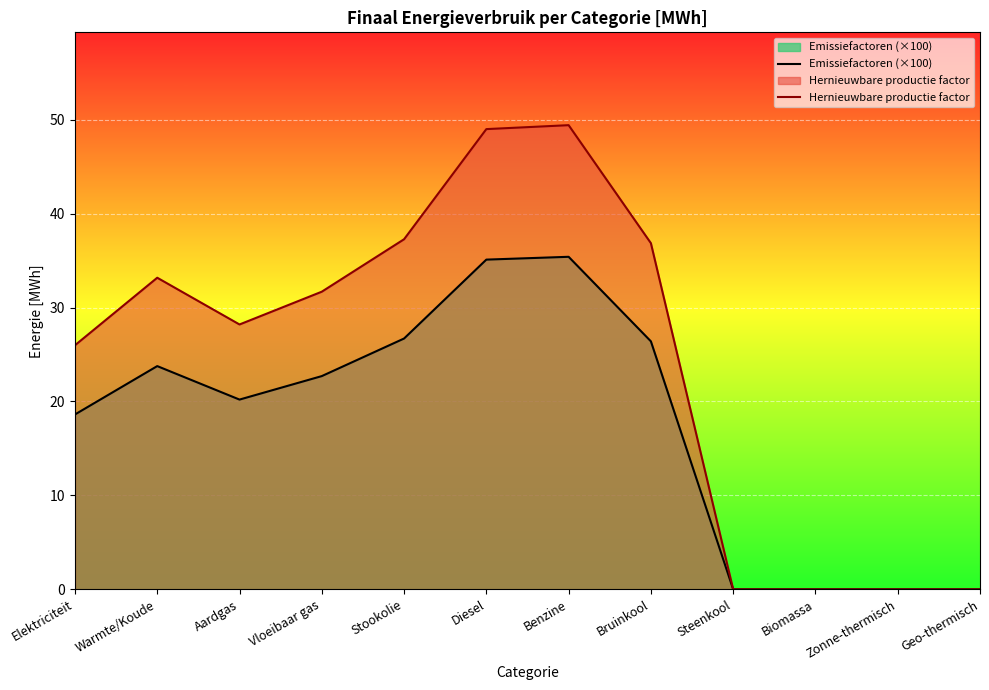

True or false: Emissiefactoren (×100) and Hernieuwbare productie factor intersect in this chart.

False